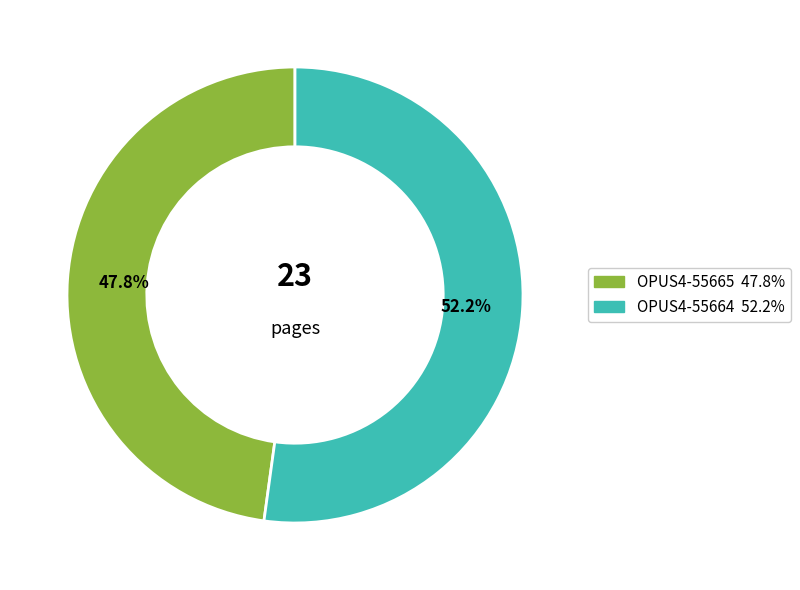

Which has a higher value, OPUS4-55665 or OPUS4-55664?

OPUS4-55664